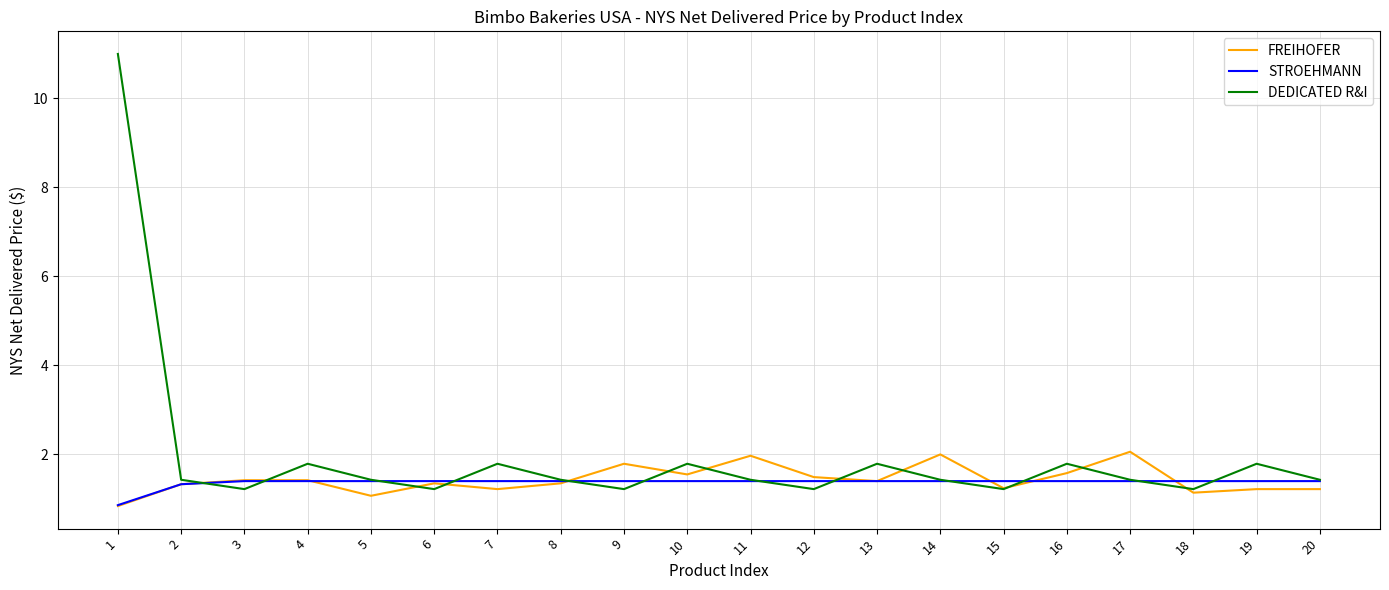

What is the difference between the maximum and minimum values in the STROEHMANN series?

0.5